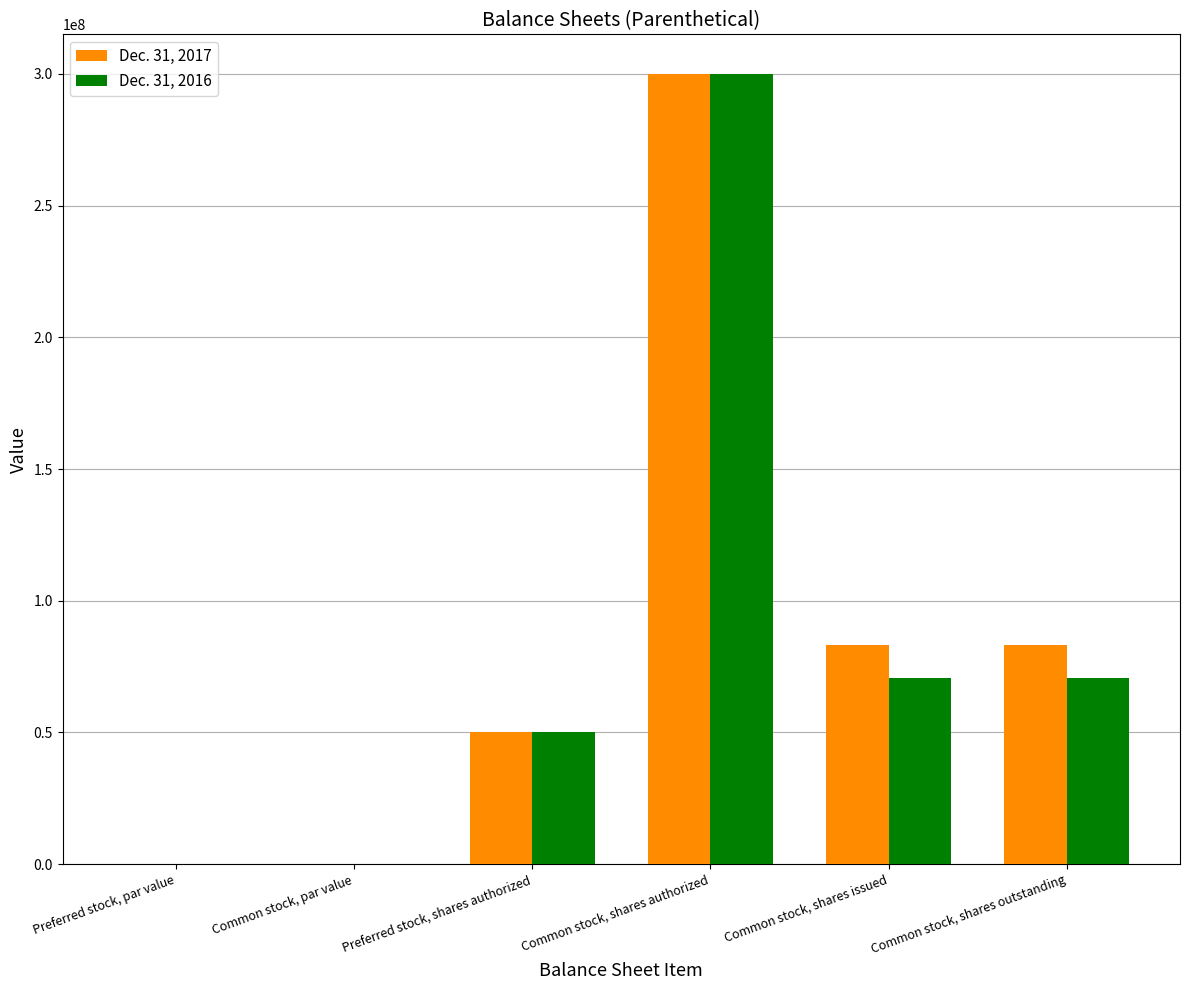

What is the greatest value displayed?

300000000.0